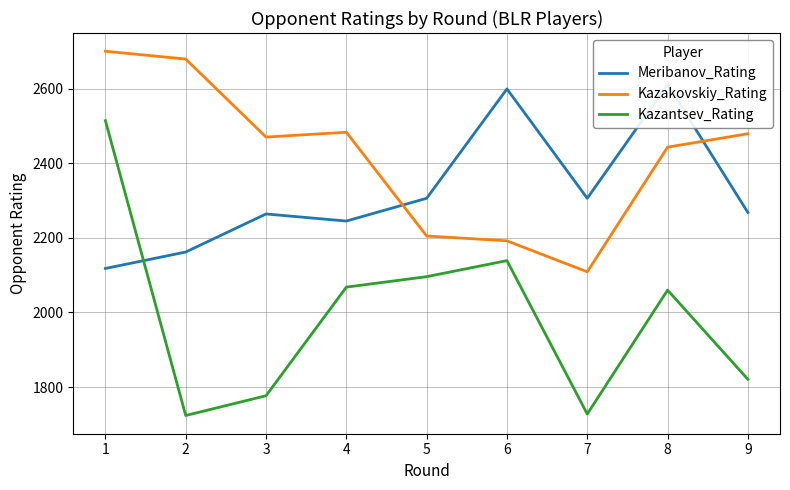

How many distinct data groups are displayed?

3